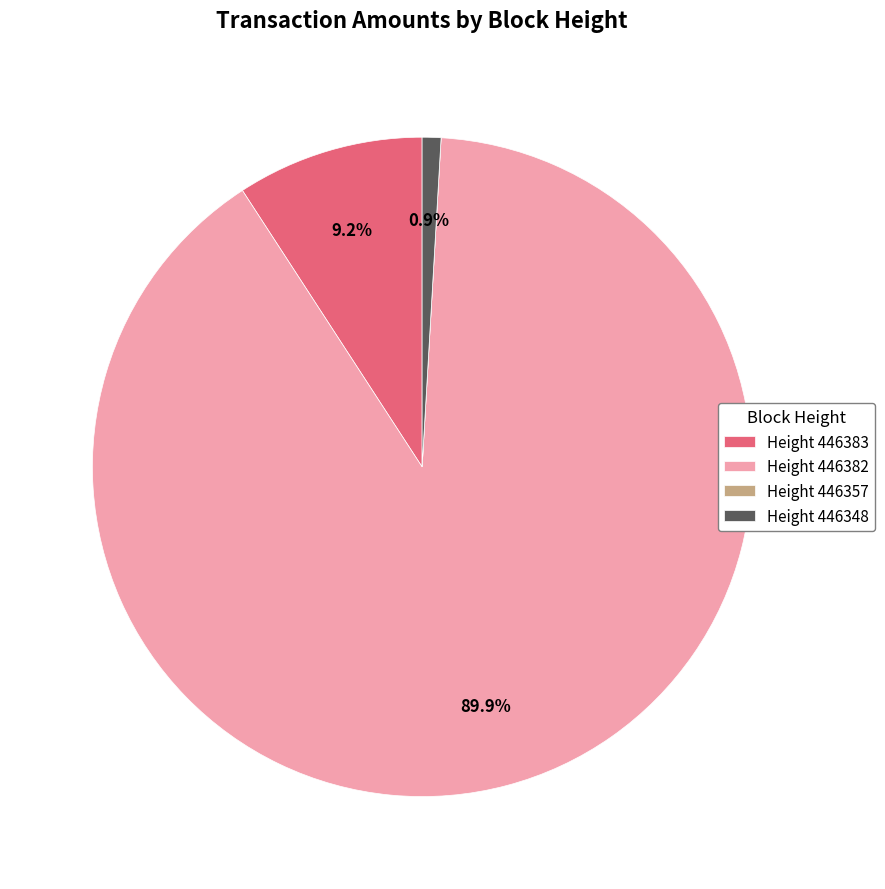

What is the largest slice in the pie chart?

Height 446382